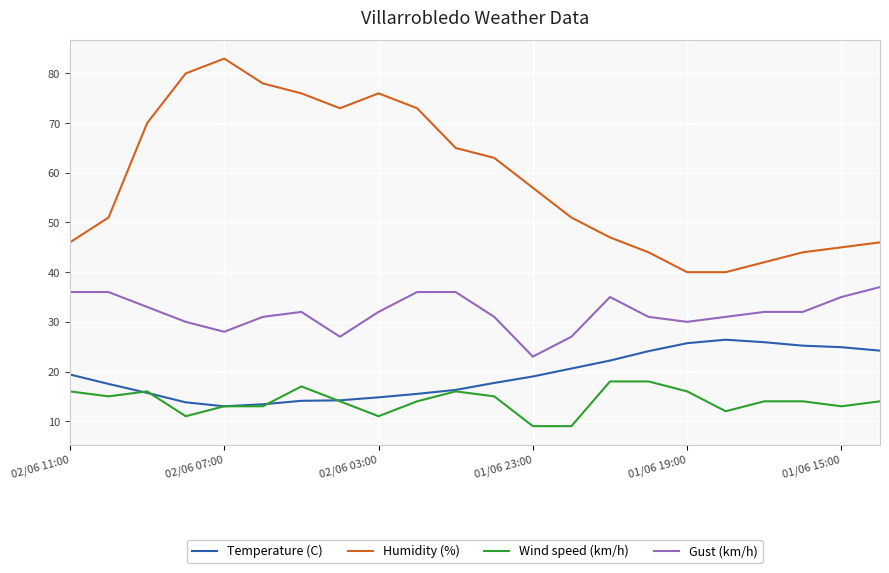

True or false: Gust (km/h) and Humidity (%) cross at least once.

False